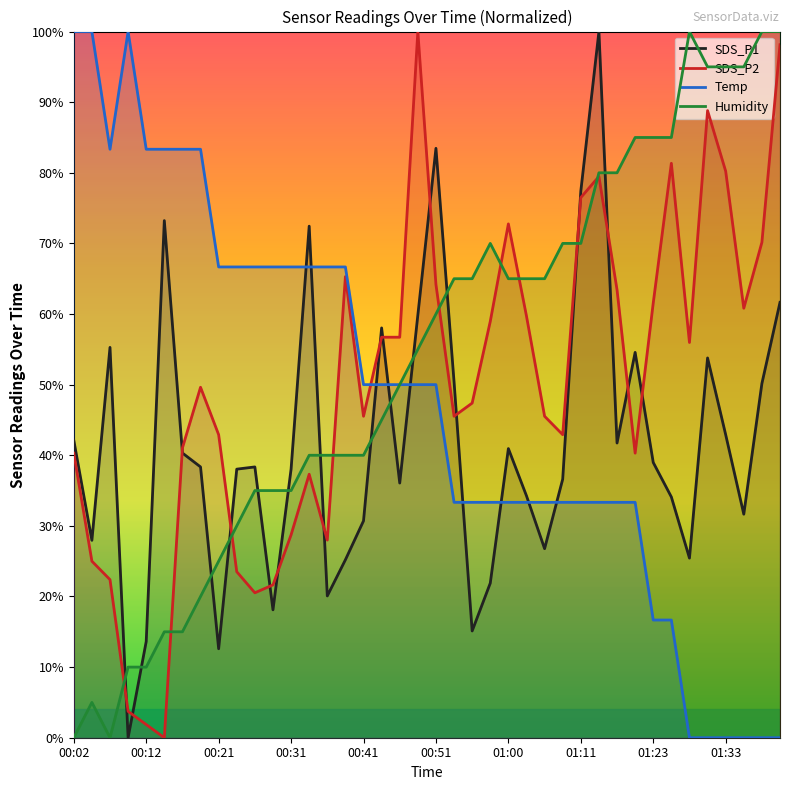

What is the maximum value shown in the chart?

100.0